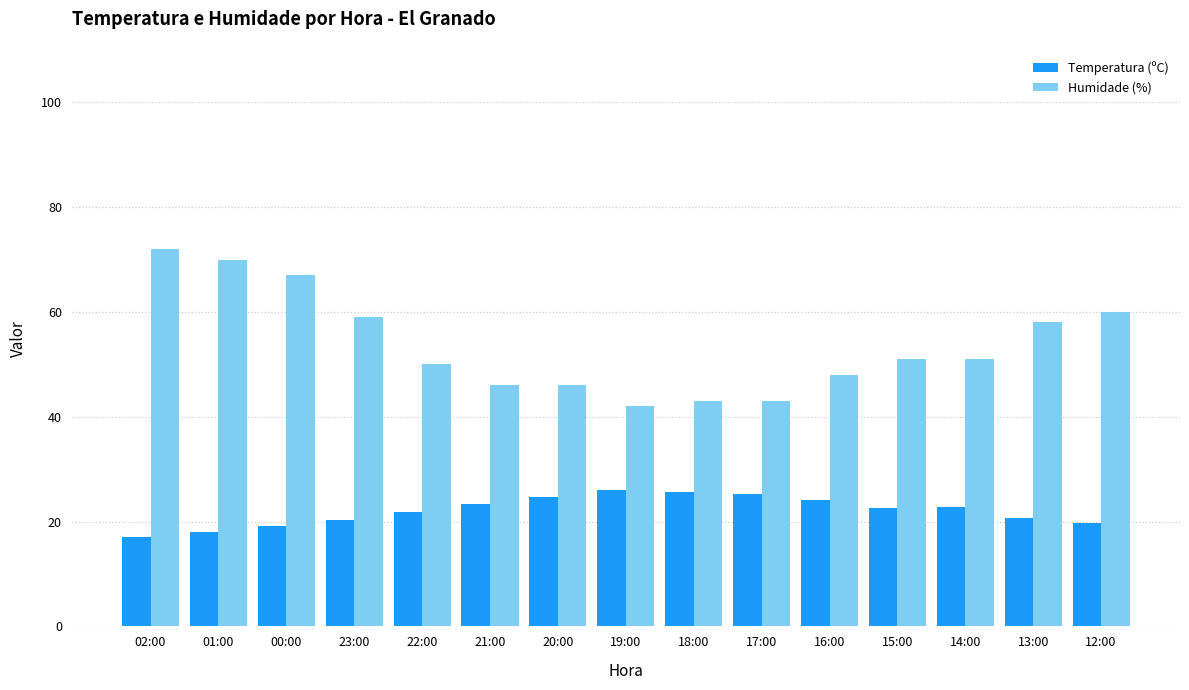

What are all the series names shown in the legend?

Temperatura (ºC), Humidade (%)